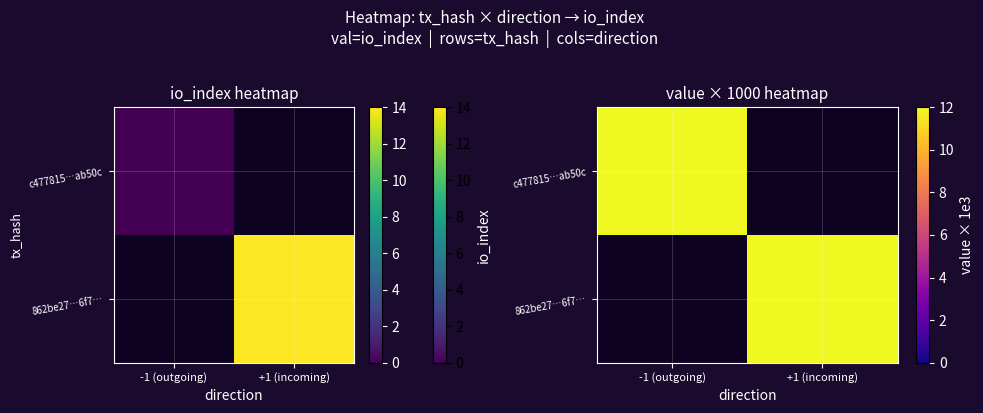

The 862be27…6f7… series shows -7.5 at -1 (outgoing). True or false?

False